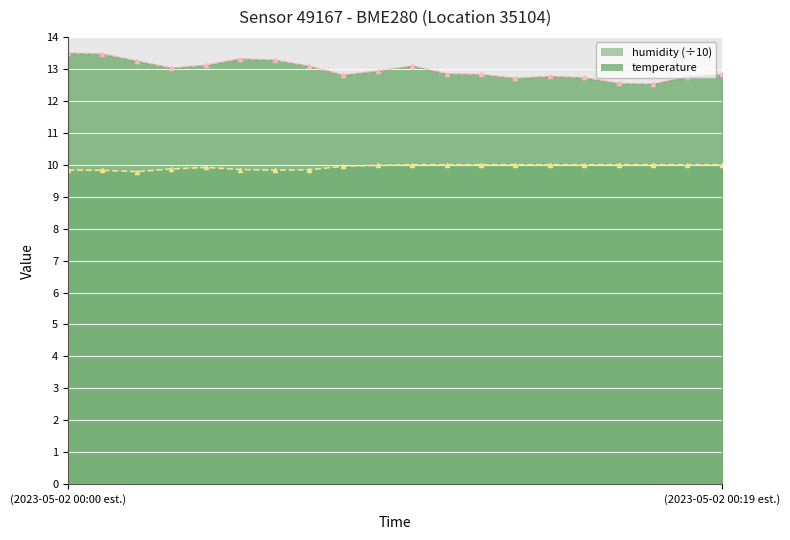

True or false: temperature has a value of 8.9 at (2023-05-02 00:19 est.).

False